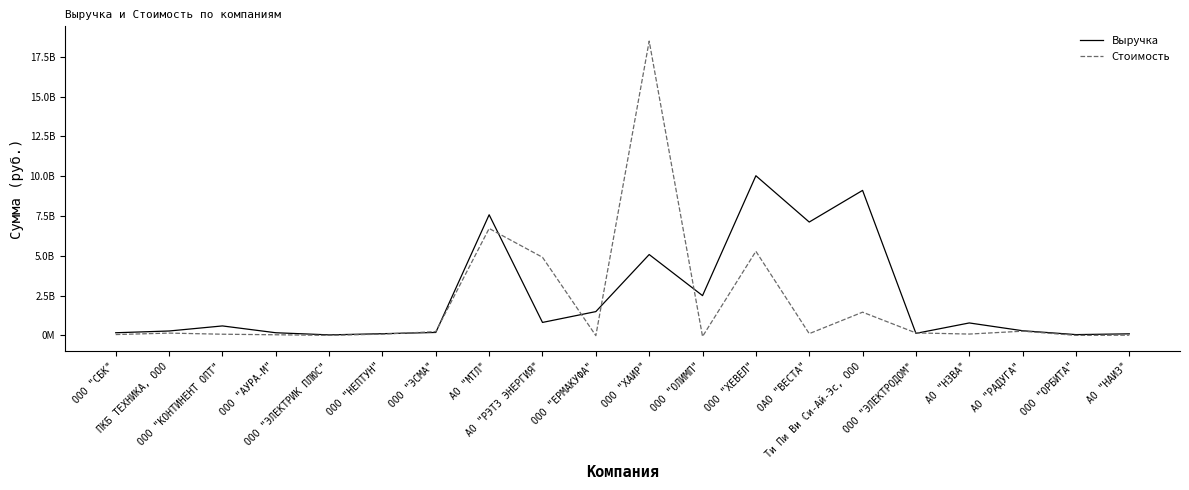

What is the sum of all Выручка values?

46637953000